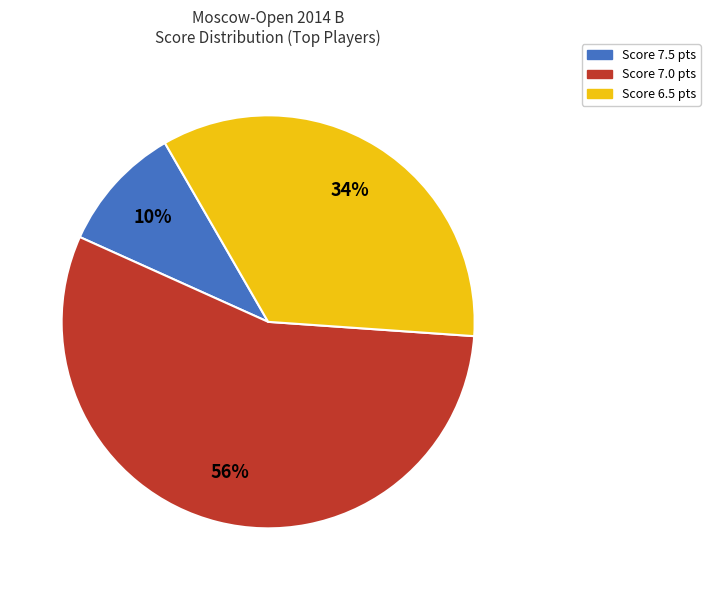

To the nearest percent, what is the average slice percentage?

33%